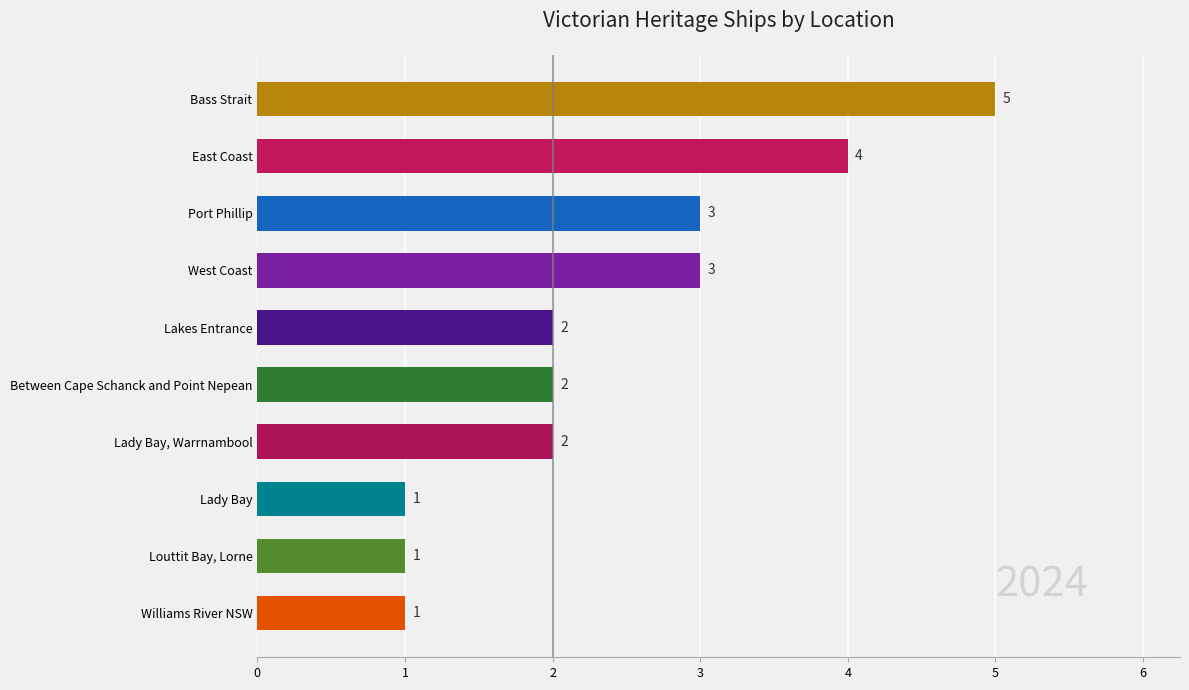

How many categories are shown in the chart?

10